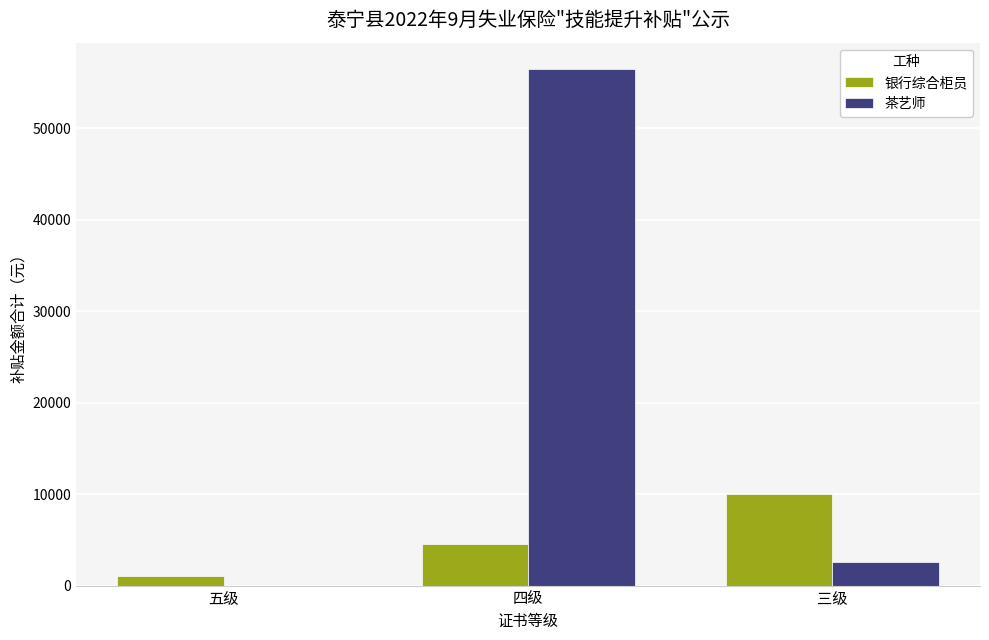

How many categories are shown in the chart?

3